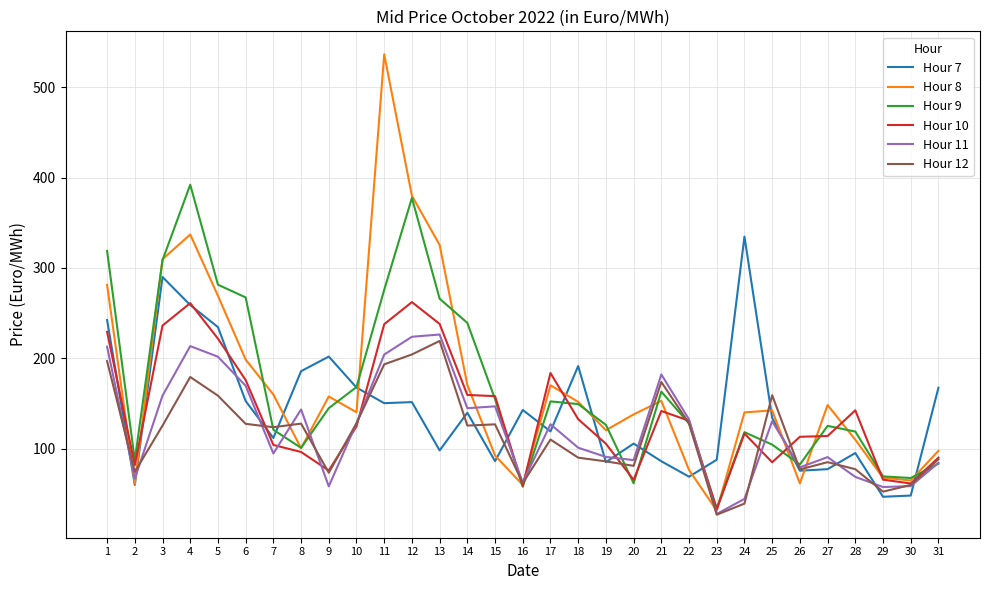

Is the value of Hour 10 at 5 greater than the value of Hour 9 at 8?

Yes